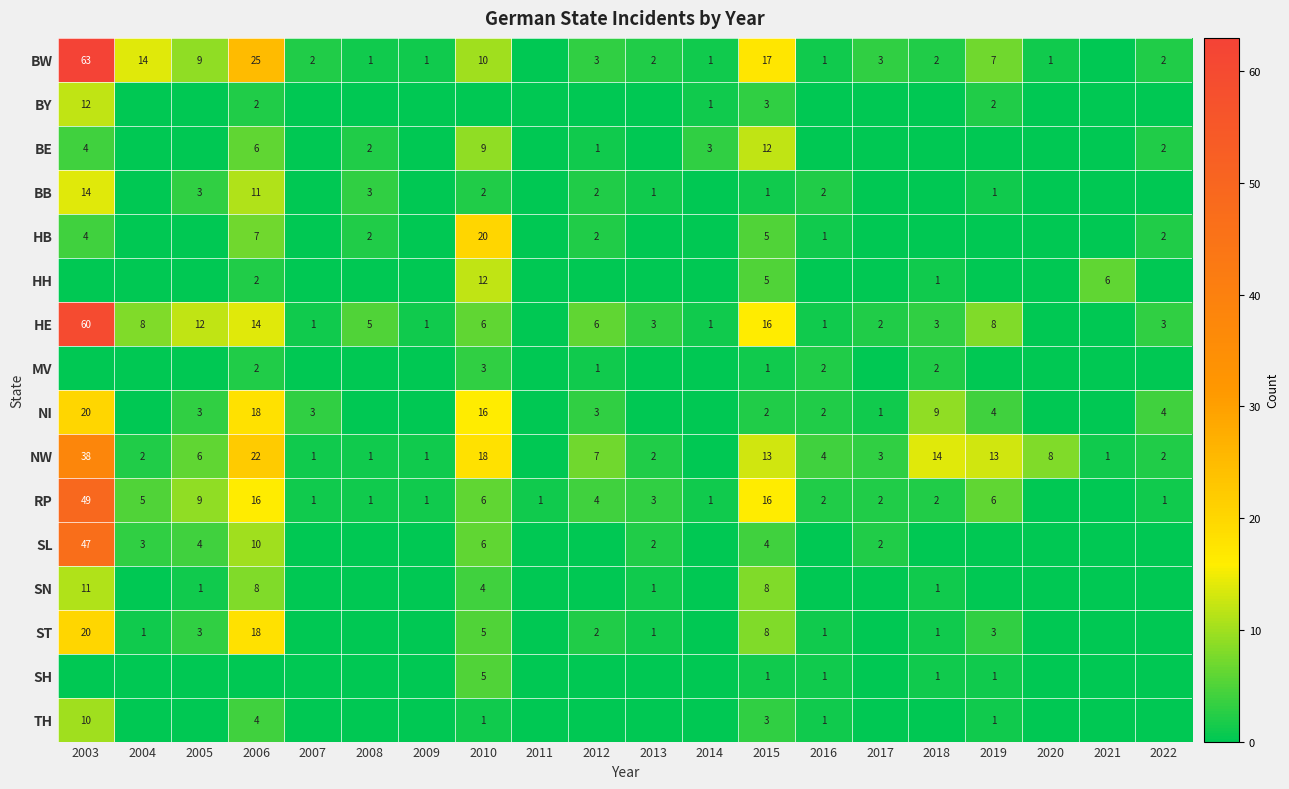

At how many categories does at least one series exceed 13?

6